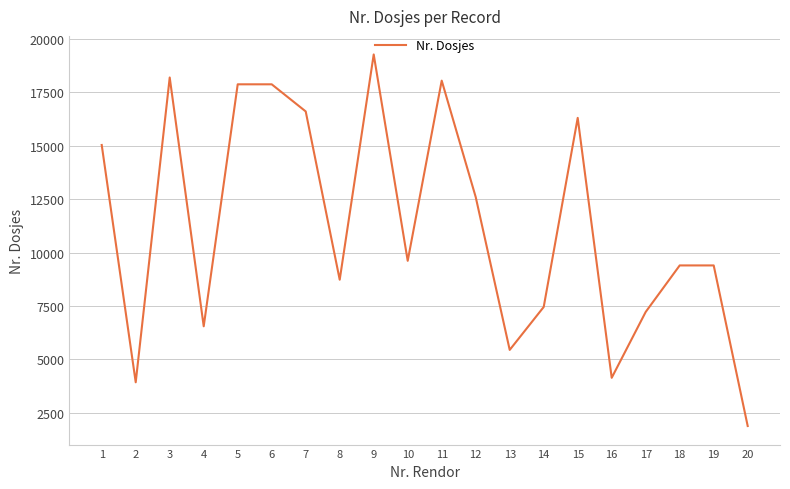

What is the approximate value at 16, to the nearest 50?

4150